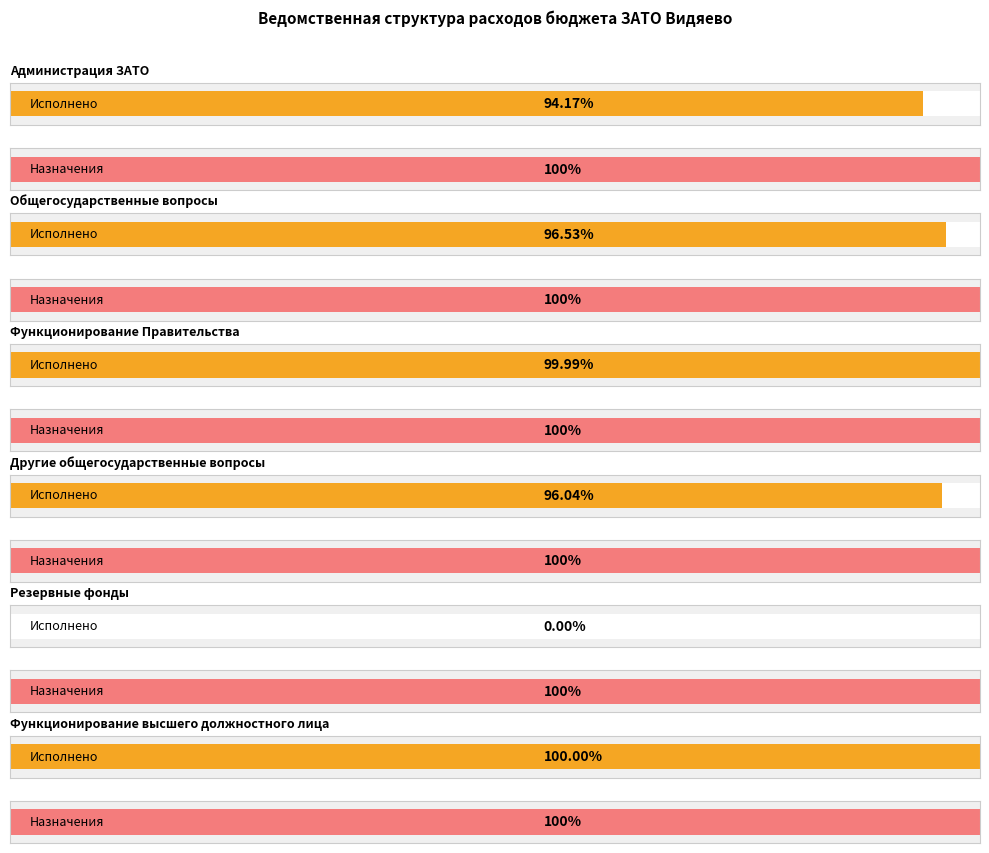

Is the value of Неисполненные назначения at Функционирование высшего должностного лица greater than the value of Исполнено at Администрация ЗАТО?

No